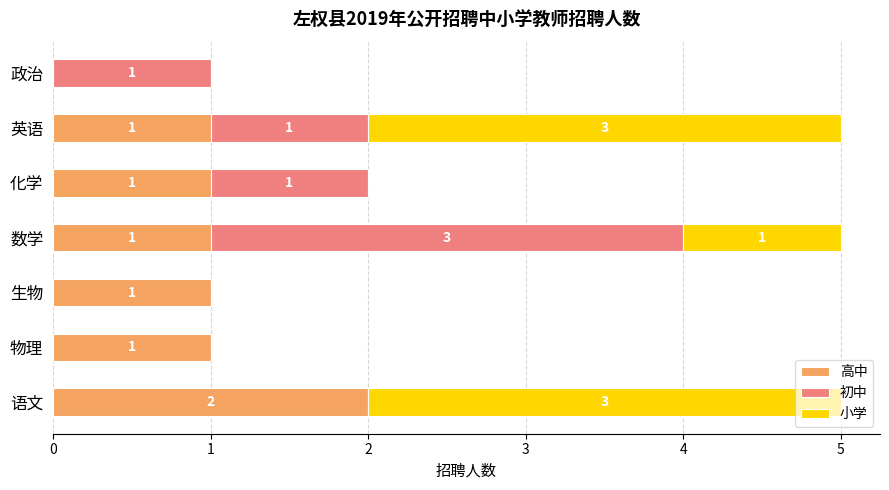

At which label does 高中 reach its peak?

语文